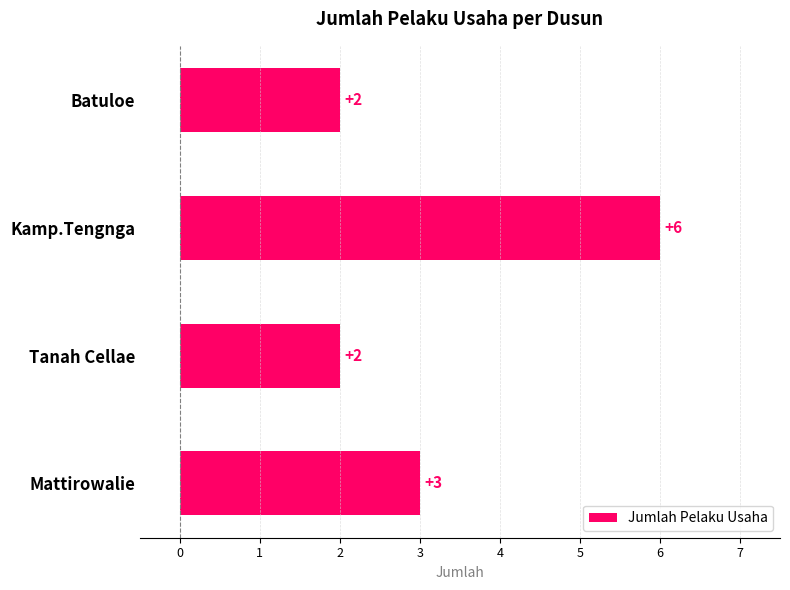

Approximately how many times larger is the value at Mattirowalie compared to Kamp.Tengnga?

0.5